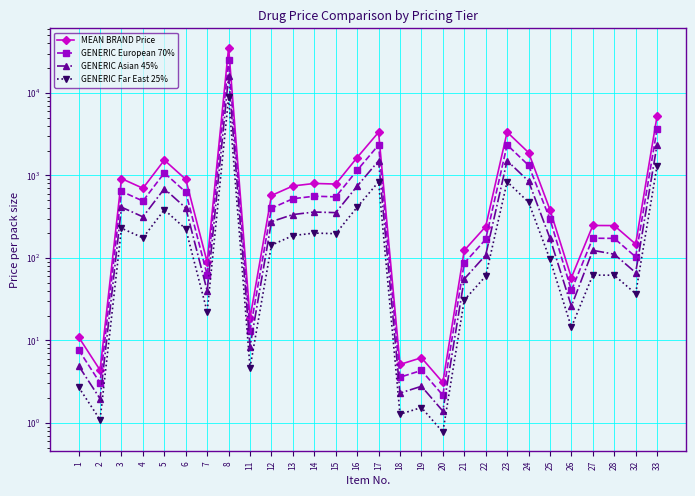

What is the spread (max minus min) of values at 25?

288.5